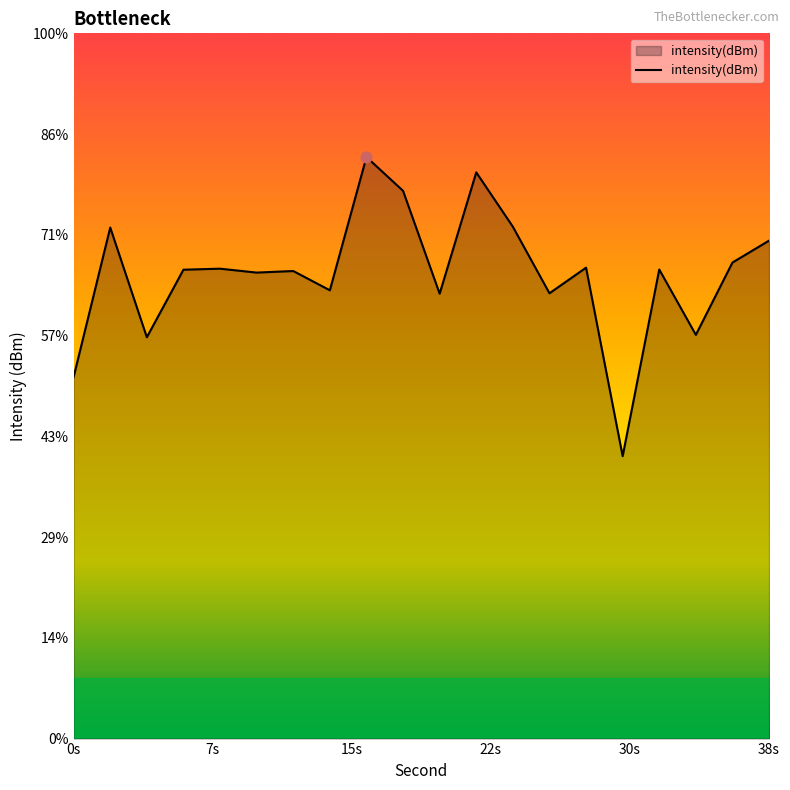

Which has a higher value, 30s or 7s?

7s